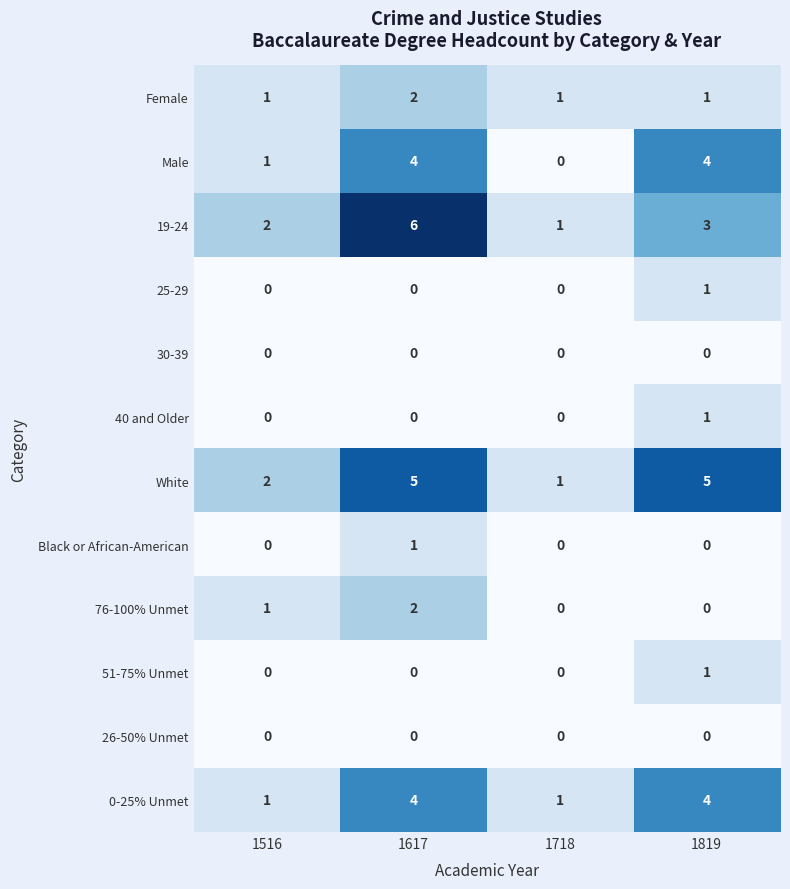

The 51-75% Unmet series shows 0 at 1819. True or false?

False